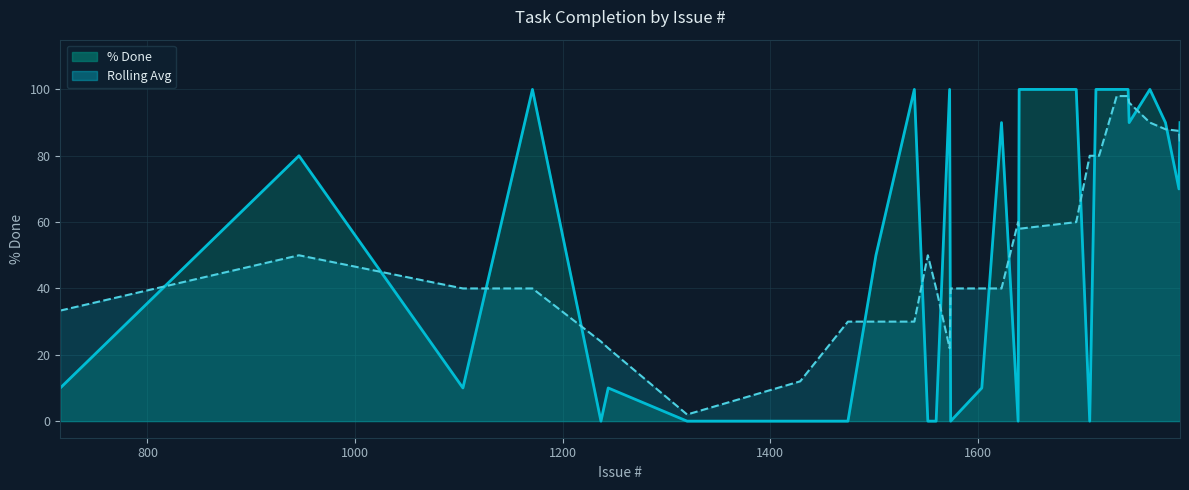

What is the value of the Rolling Avg point at the 8th from the left?

12.0